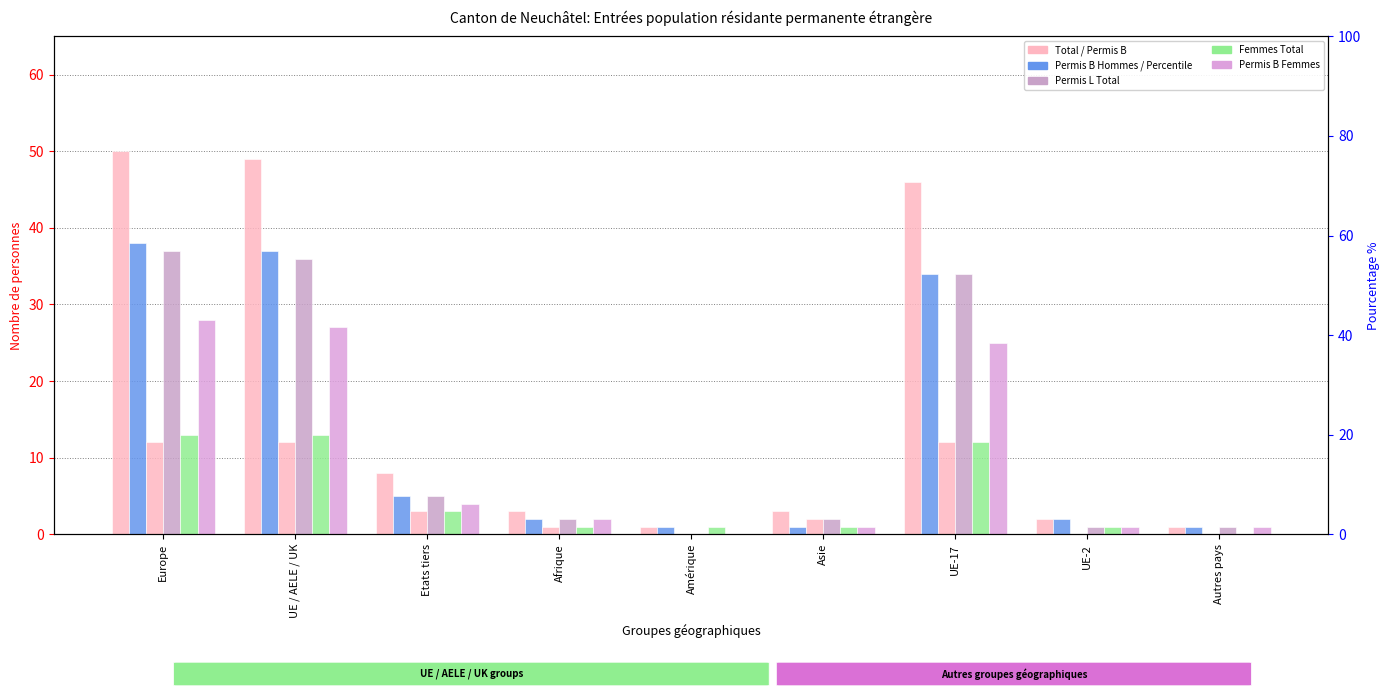

How many categories are shown in the chart?

9